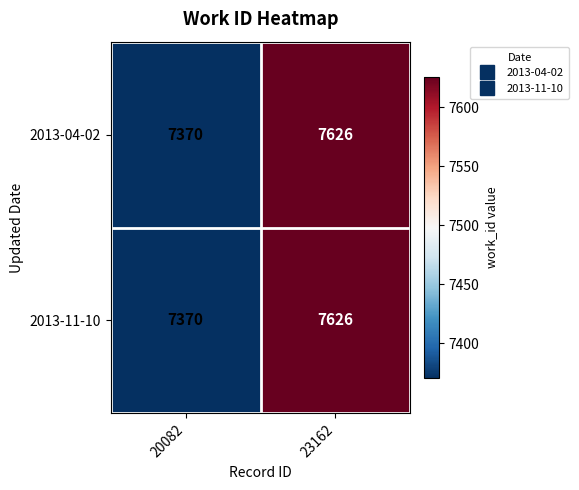

Read the 2013-11-10 value at 23162, to the nearest 5.

7625